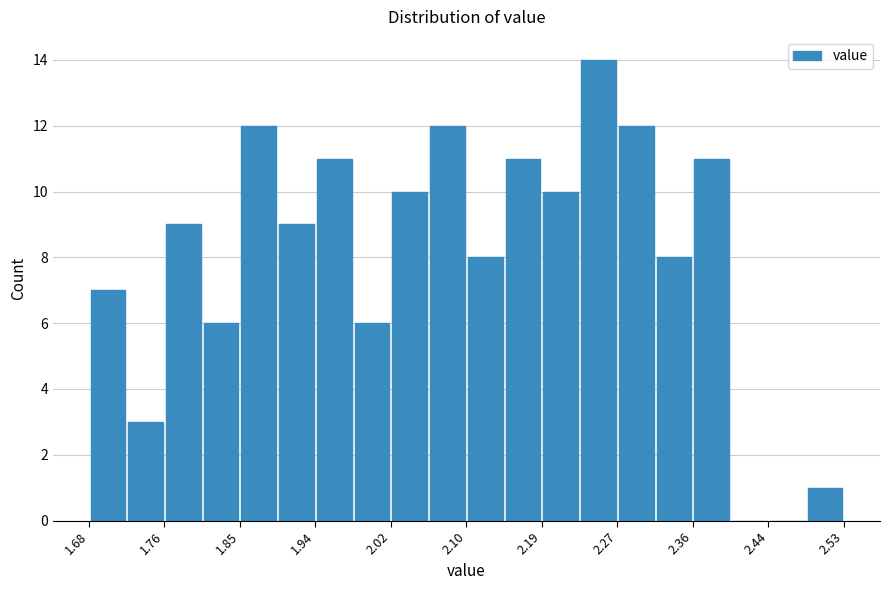

How tall is the bar that spans 2.23 to 2.28 on the x-axis? Neither the bar edges nor the heights are printed on the chart, so give them approximately, as read against the axes.

14